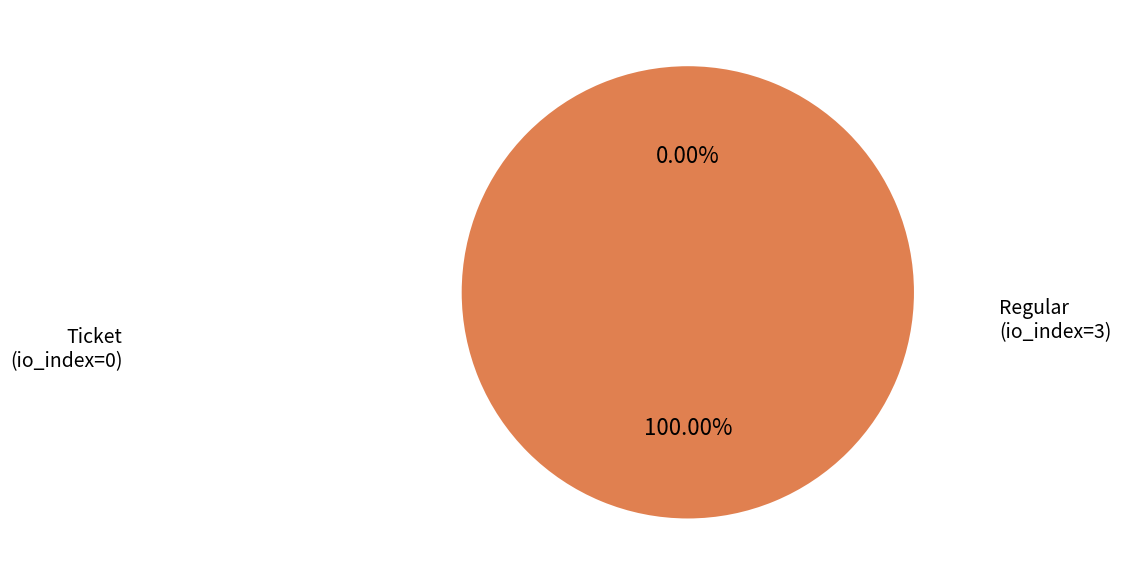

Does Regular (io_index=3) account for over 50% of the chart?

Yes